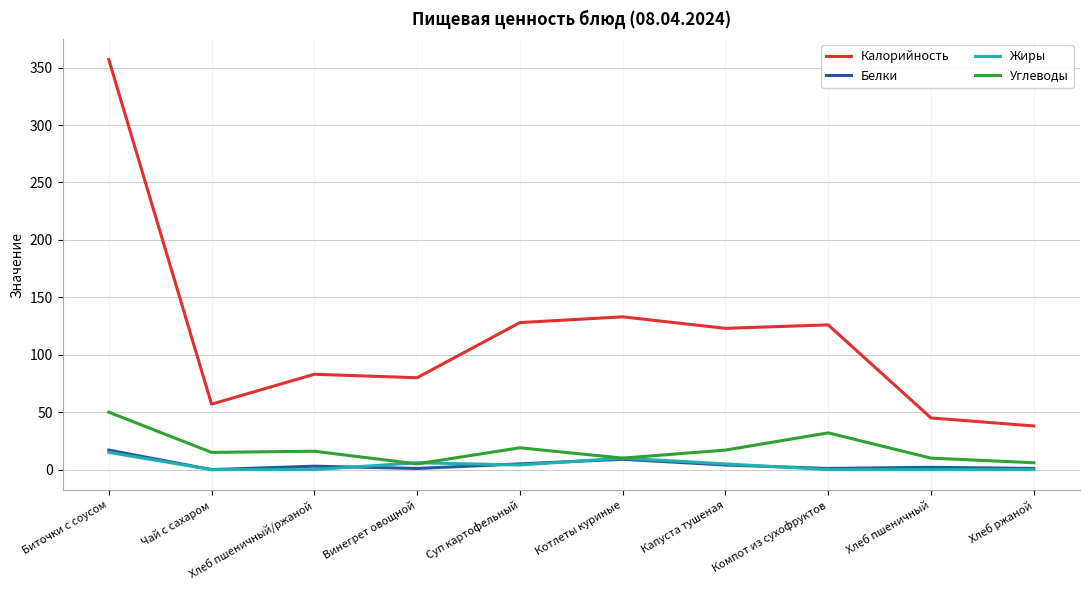

In Белки, how many points are lower than both neighbors (excluding endpoints)?

3